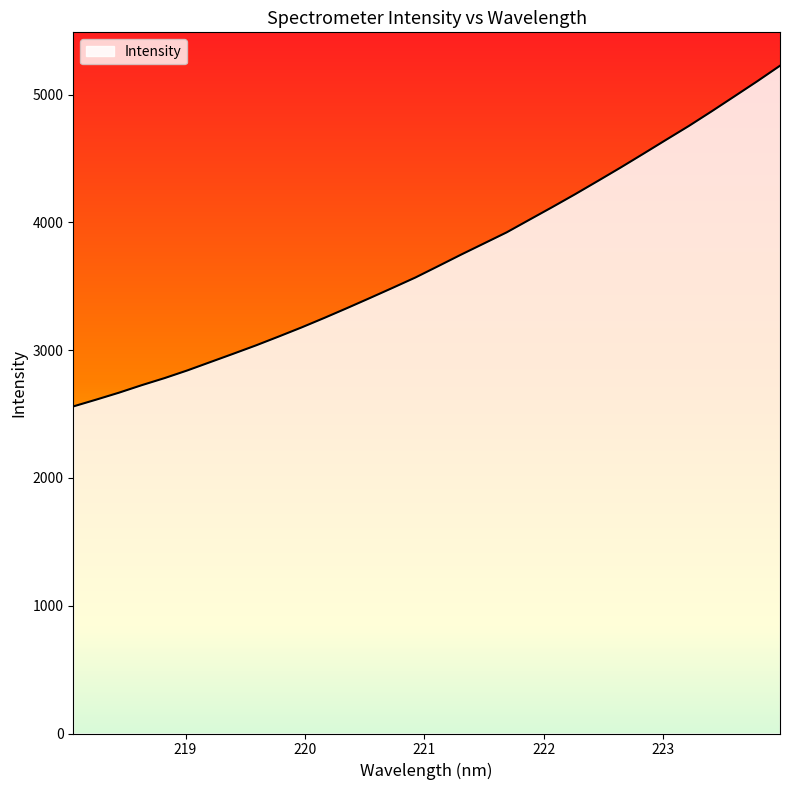

What is the greatest value displayed?

5226.4